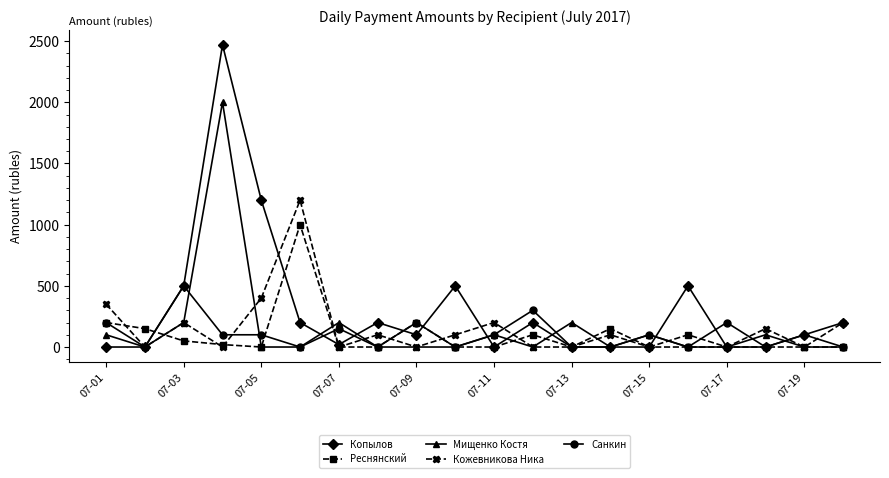

List the series in order of their peak value, lowest first.

Санкин, Реснянский, Кожевникова Ника, Мищенко Костя, Копылов